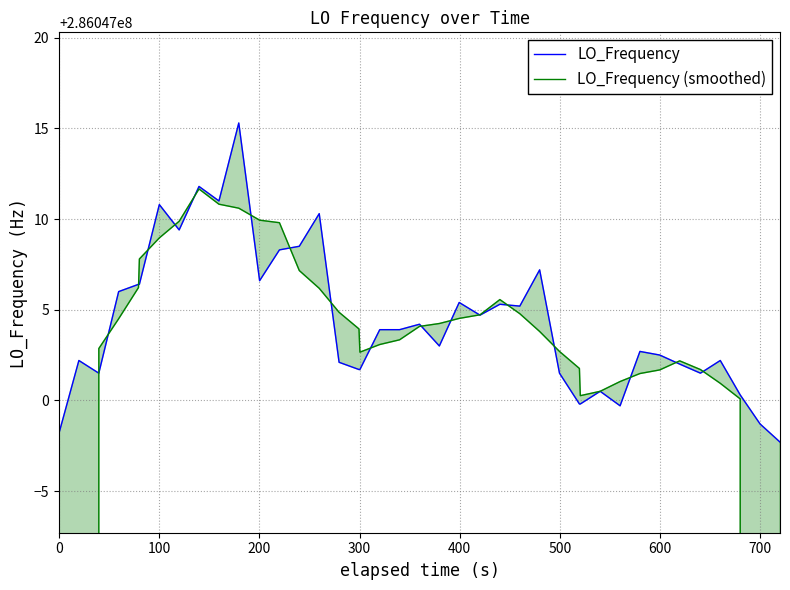

What is the lowest value of the LO_Frequency series?

286046997.7